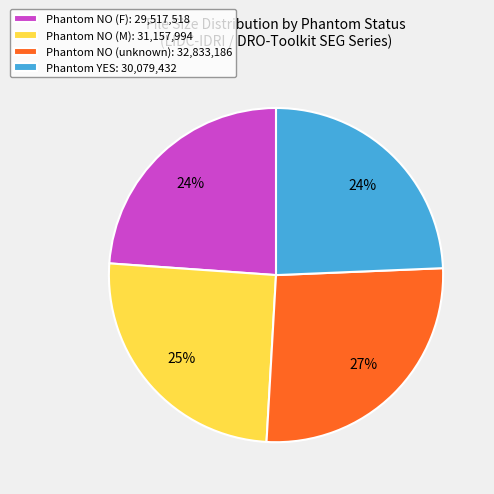

Is there any slice that represents more than half of the pie?

No